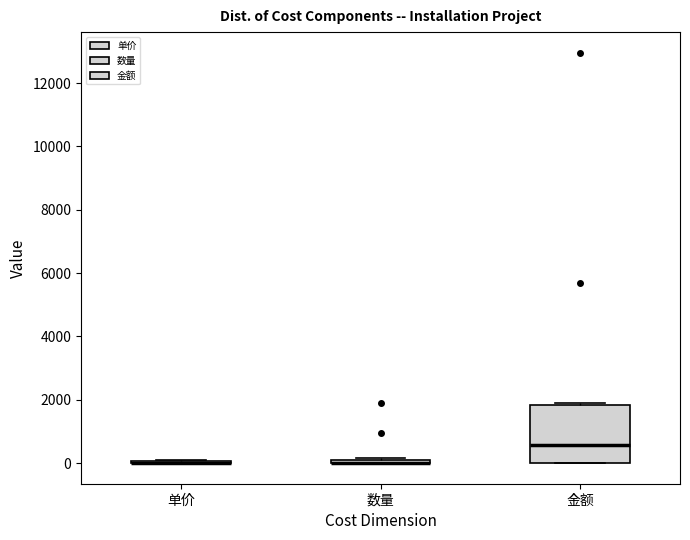

Which box is the tallest, from its lower edge to its upper edge?

金额